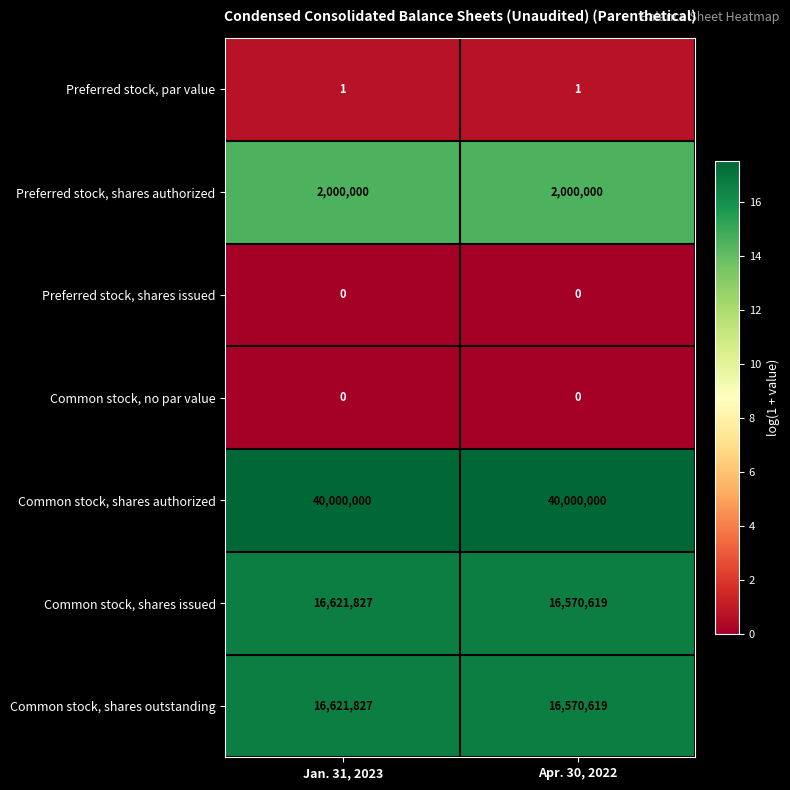

At which category is the sum across all series the highest?

Jan. 31, 2023